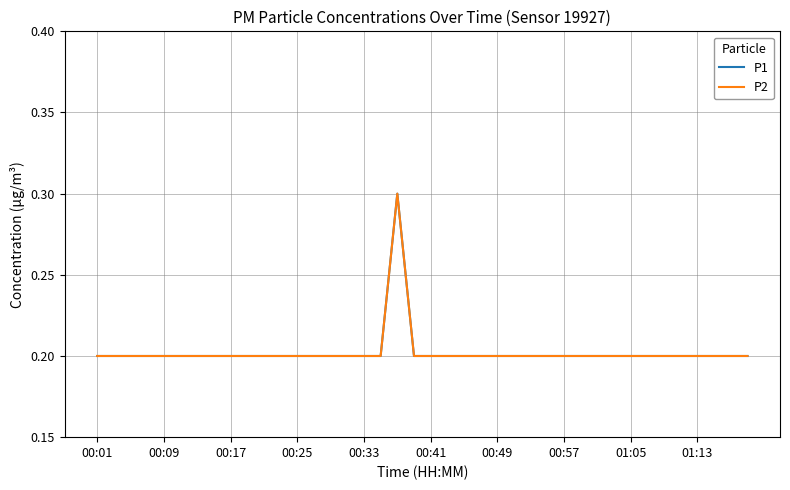

At which label does P2 reach its minimum?

00:01